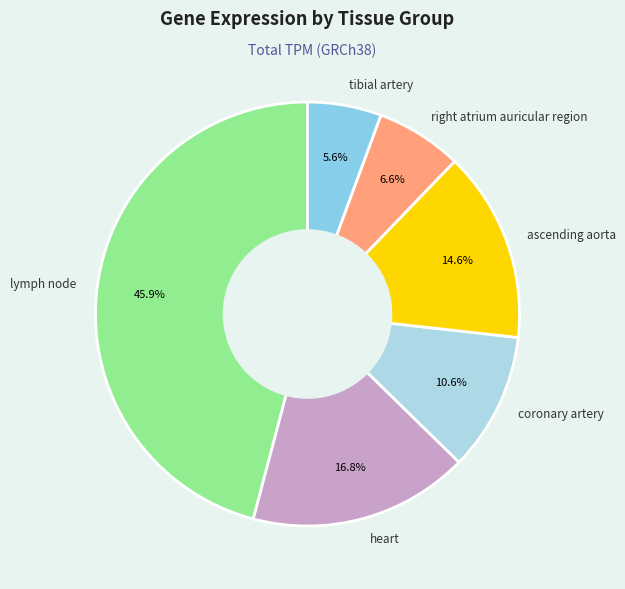

Is the sum of lymph node and coronary artery greater than half?

Yes